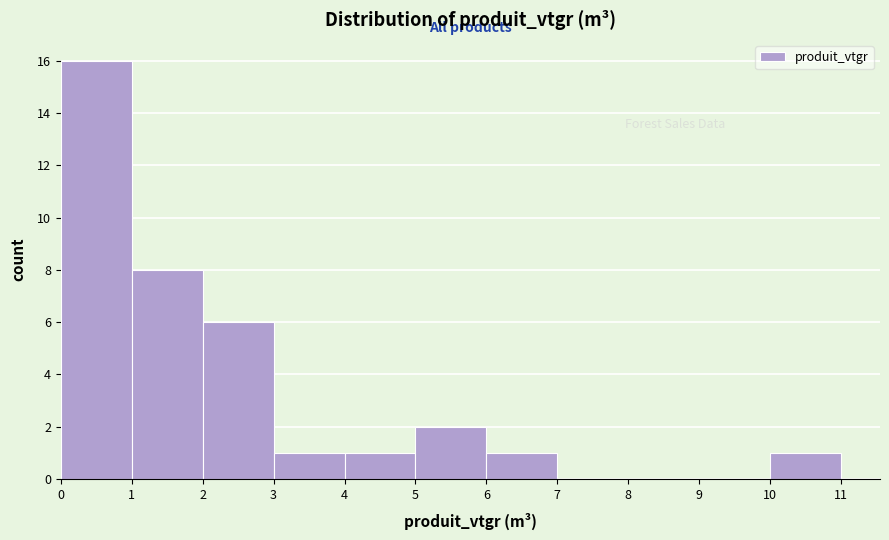

Reading left to right, list every bar in this chart as the range it spans on the x-axis followed by its height. The values are not printed on the chart, so give them approximately, as read against the axis.

0 to 1: 16
1 to 2: 8
2 to 3: 6
3 to 4: 1
4 to 5: 1
5 to 6: 2
6 to 7: 1
7 to 8: 0
8 to 9: 0
9 to 10: 0
10 to 11: 1